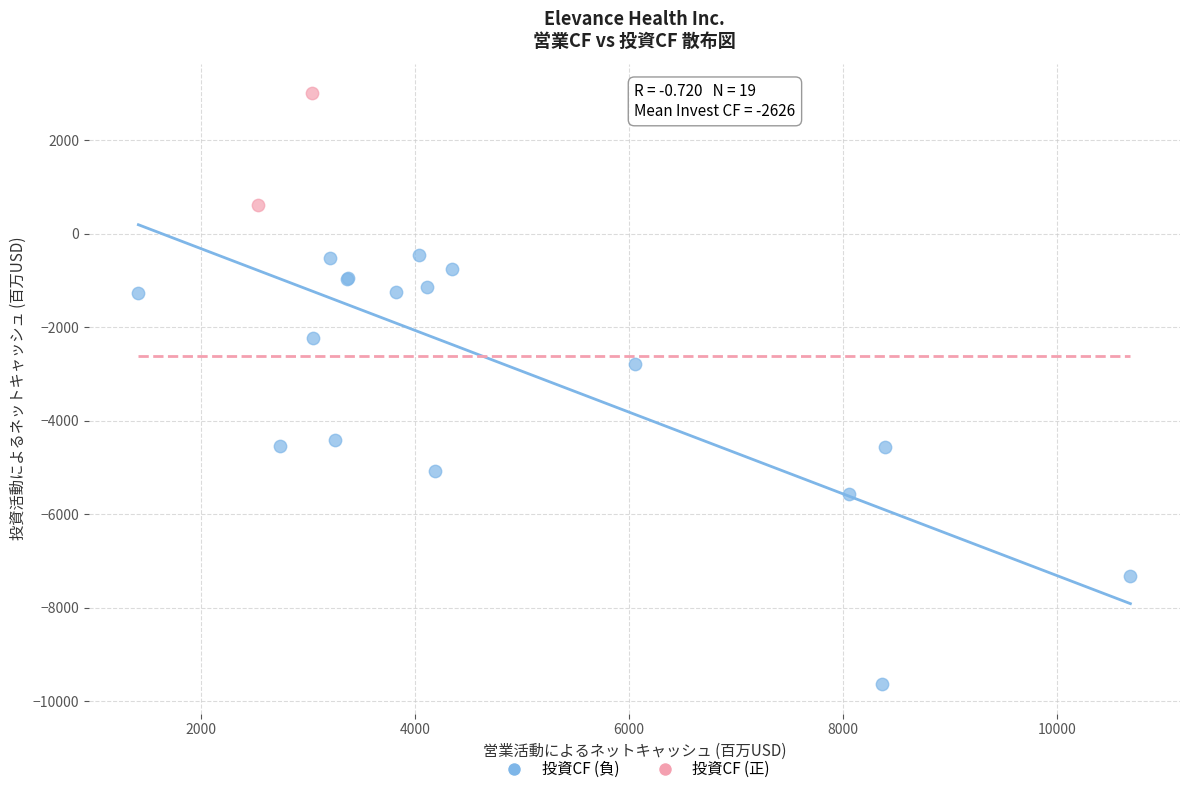

Which series has the widest spread of Y values?

投資CF (負)